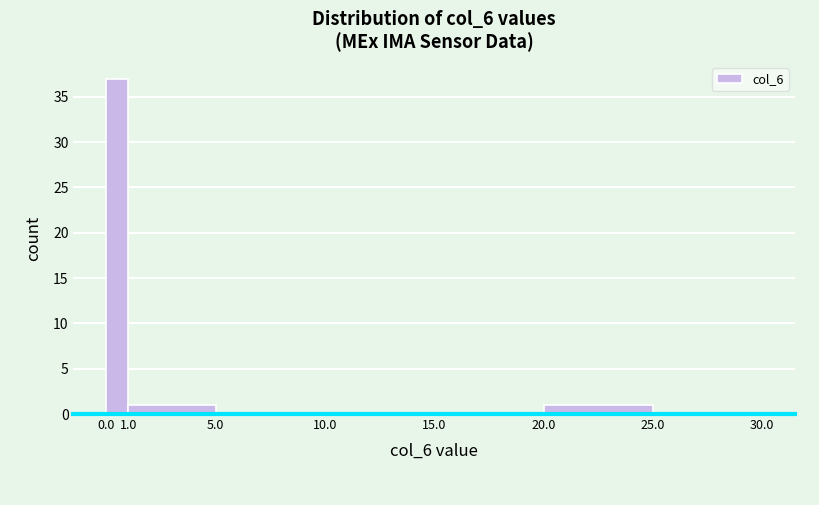

Which range on the x-axis has the tallest bar?

0.0 to 1.0